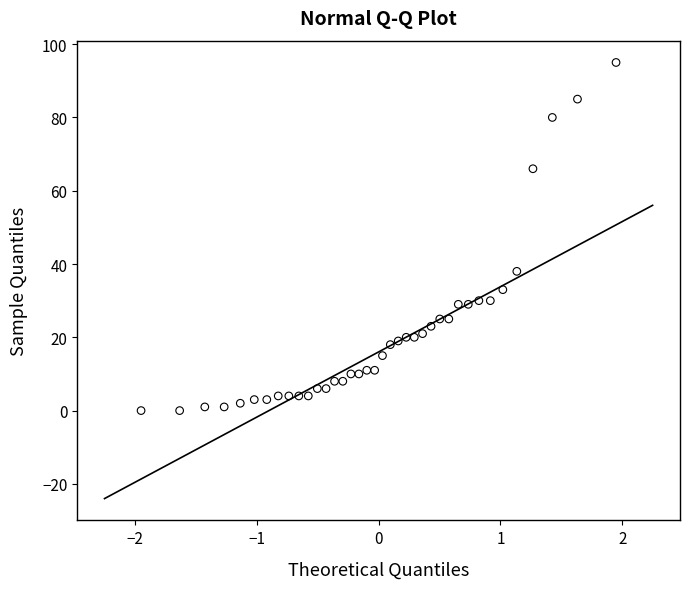

What is the range of Y values (max minus min)?

95